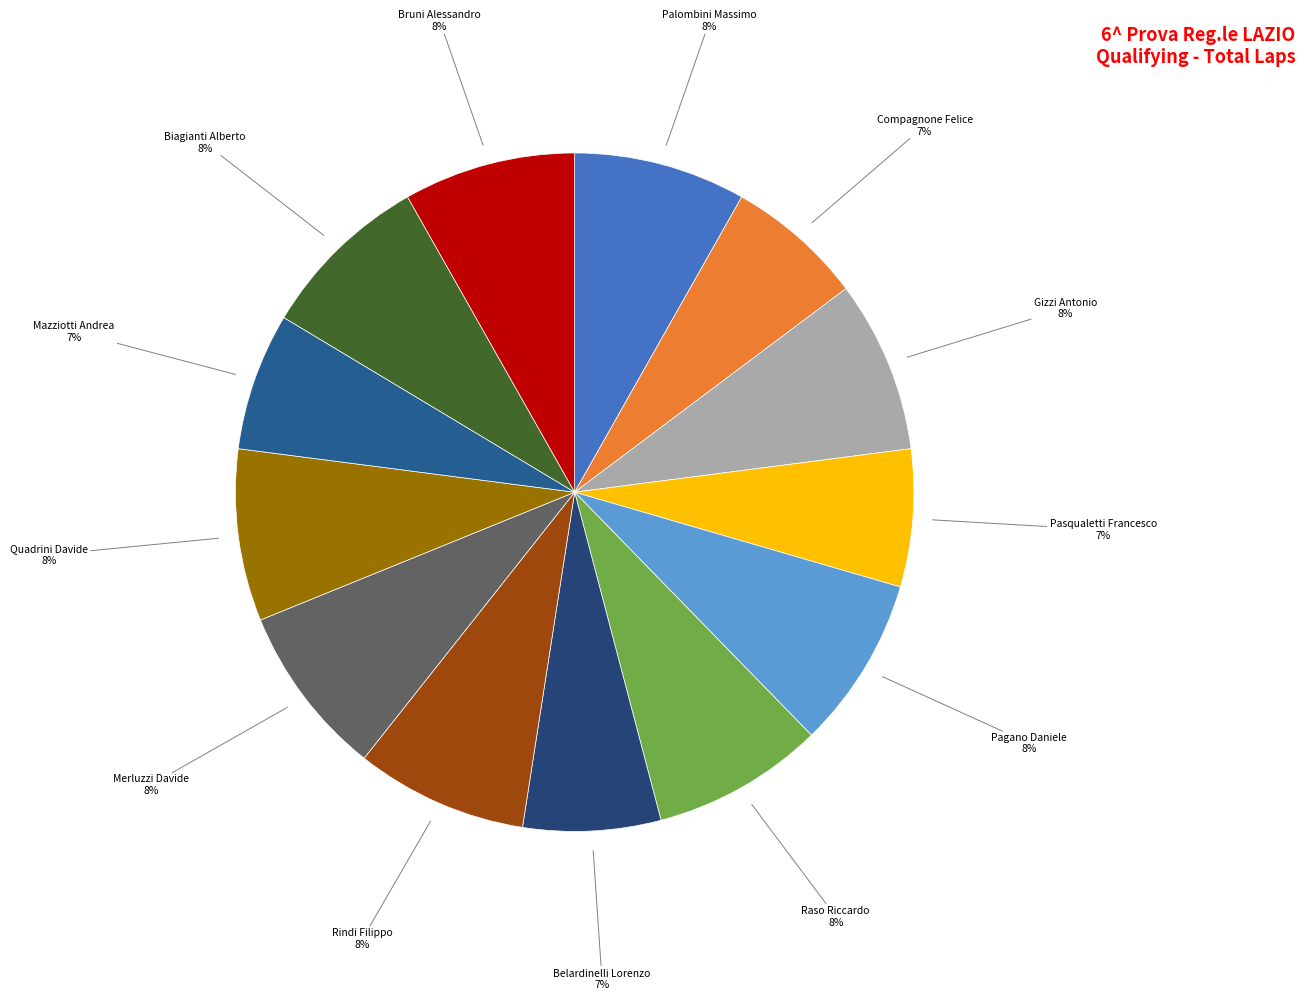

Rank the categories by value from highest to lowest.

PALOMBINI FABIO MASSIMO, GIZZI ANTONIO, PAGANO DANIELE, RASO RICCARDO, RINDI FILIPPO, MERLUZZI DAVIDE, QUADRINI DAVIDE, BIAGIANTI ALBERTO, BRUNI ALESSANDRO, COMPAGNONE FELICE, PASQUALETTI FRANCESCO, BELARDINELLI LORENZO, MAZZIOTTI ANDREA